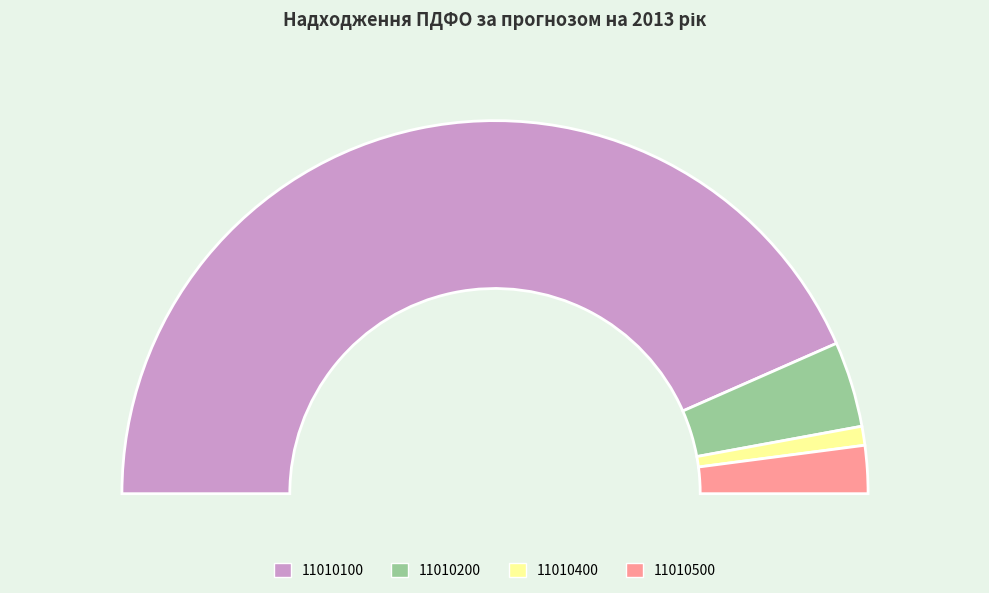

Count the number of slices in the pie.

4